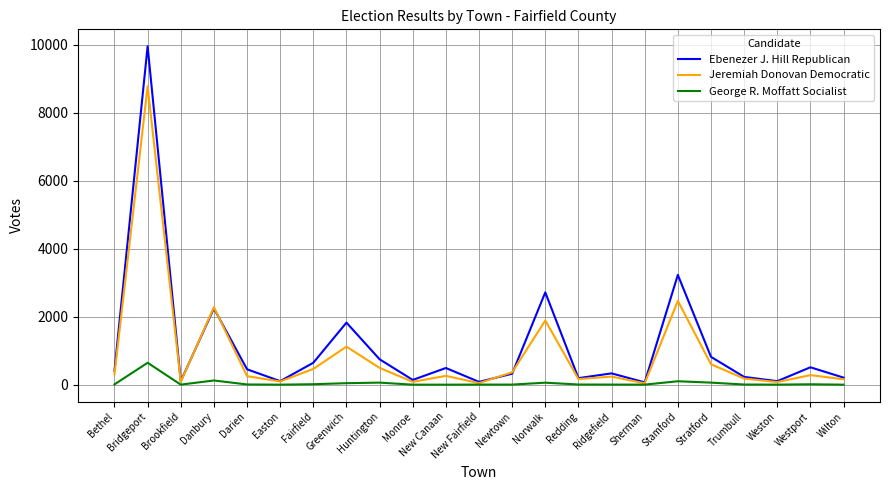

Between Fairfield and Stratford, which series saw the biggest shift?

Ebenezer J. Hill Republican